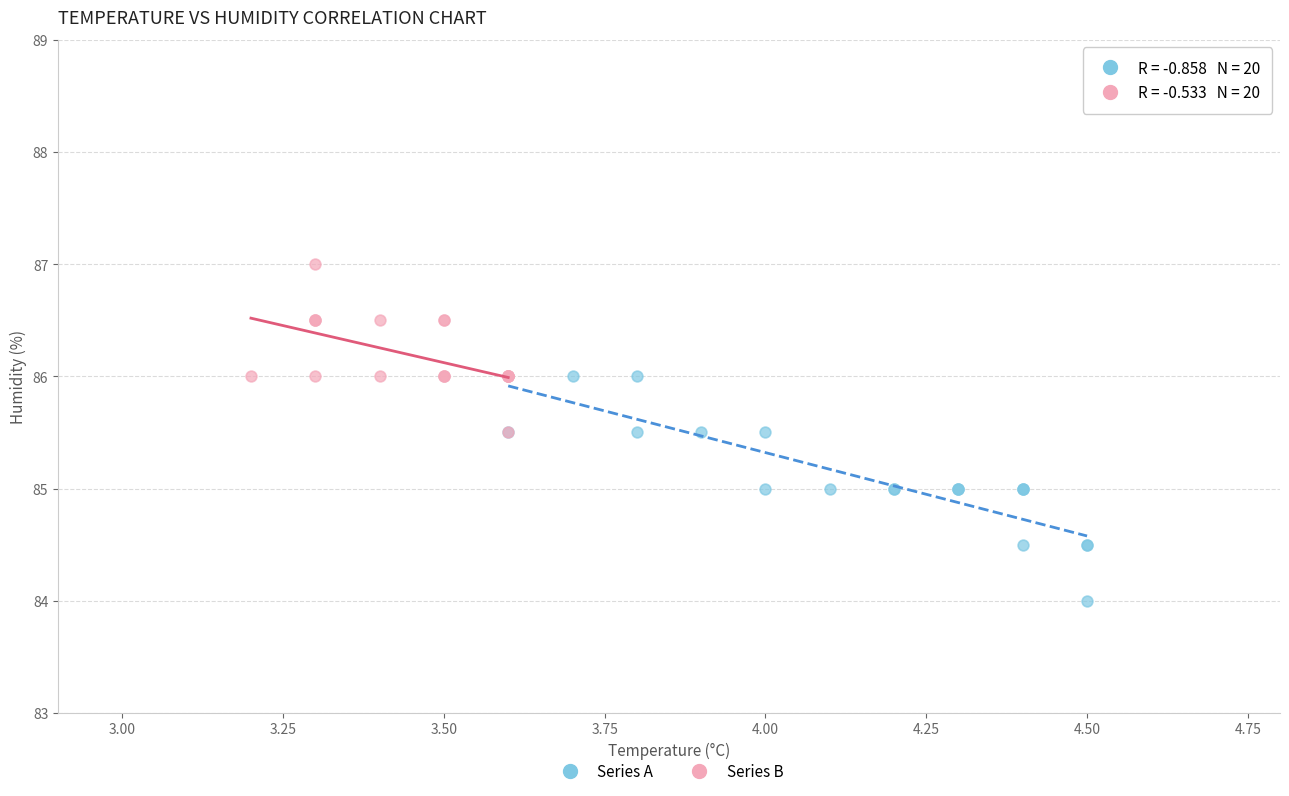

Which series contains the highest Y value?

Series B